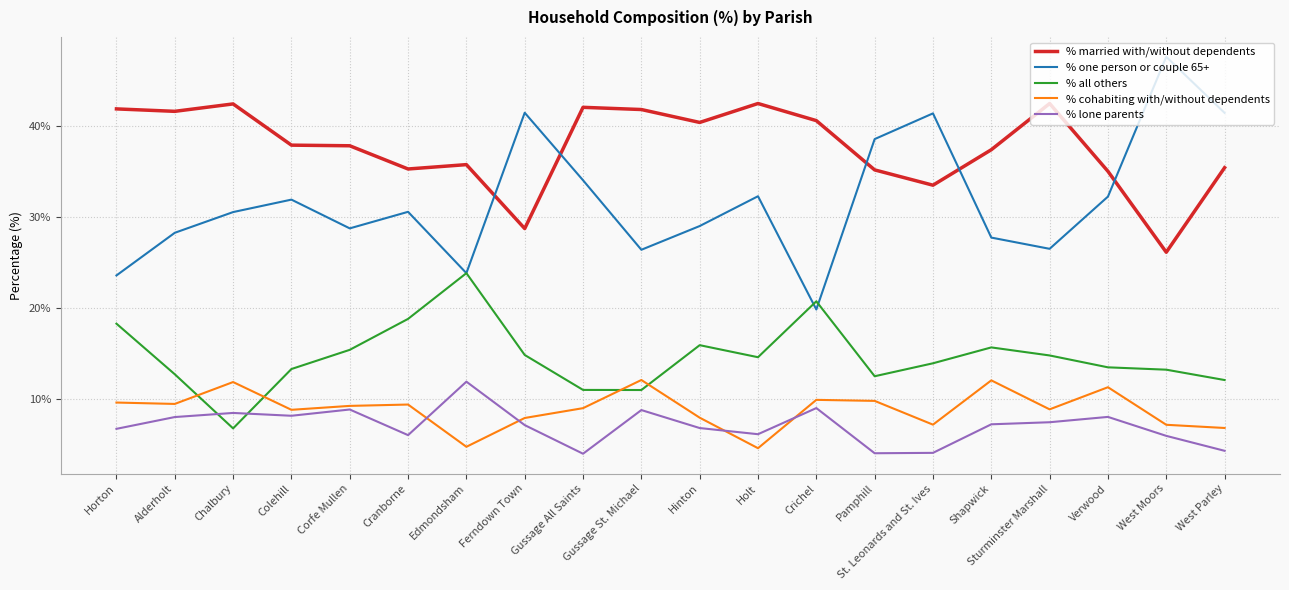

What is the total value across all series at Corfe Mullen?

100.0